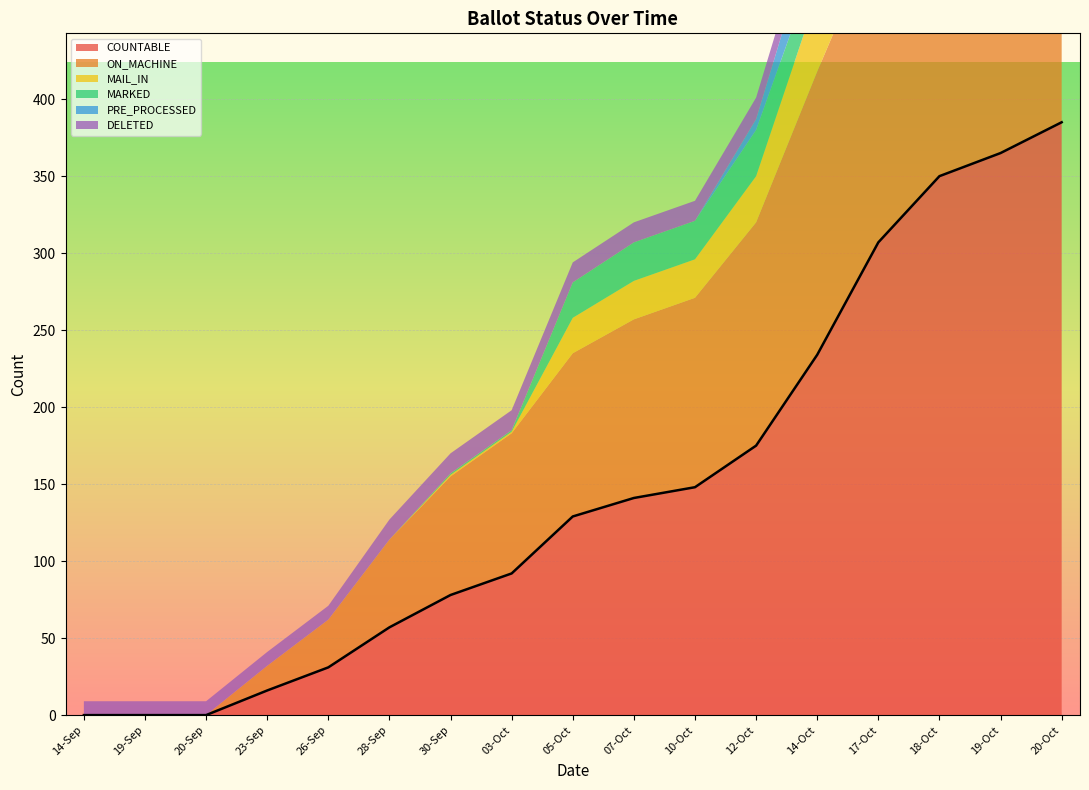

At which category is the sum across all series the highest?

20-Oct